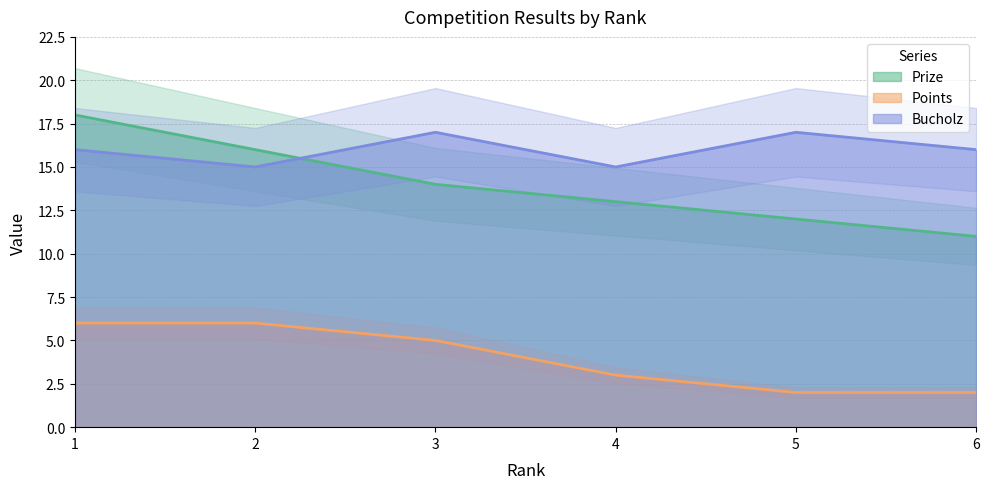

True or false: Prize and Points cross at least once.

False